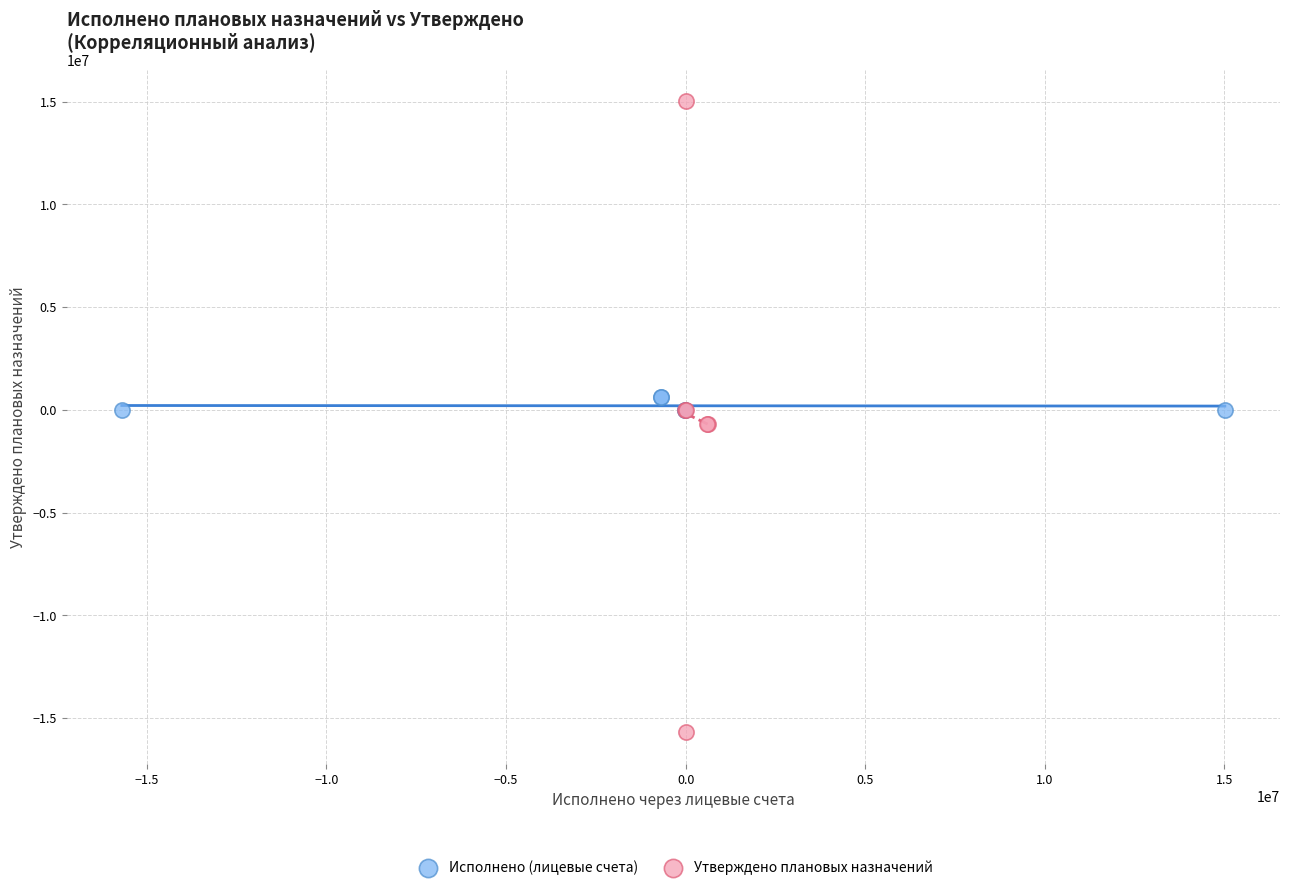

Which series has the widest spread of Y values?

Утверждено плановых назначений